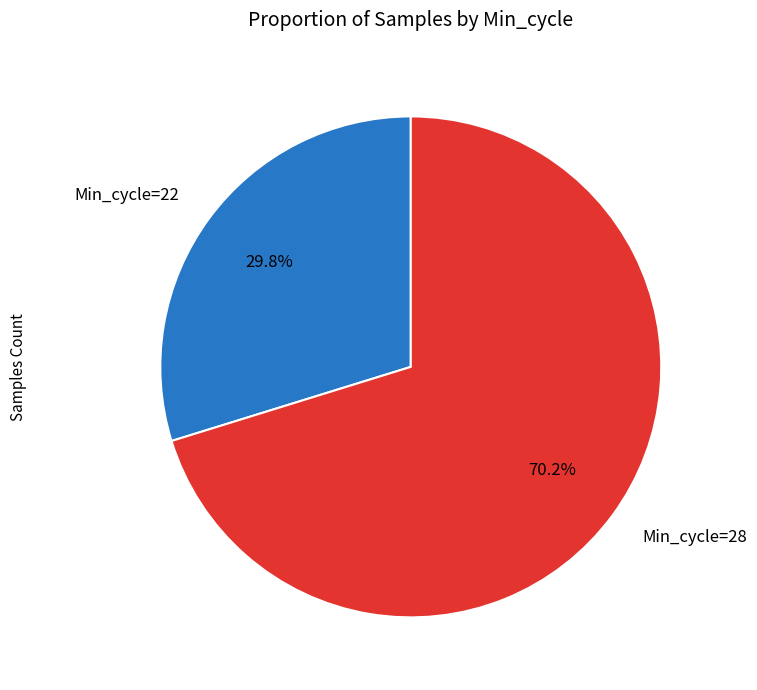

Is there any slice that represents more than half of the pie?

Yes